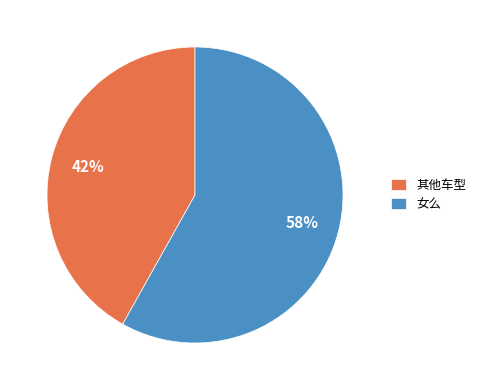

The 女么 slice represents 58% of the pie. True or false?

True